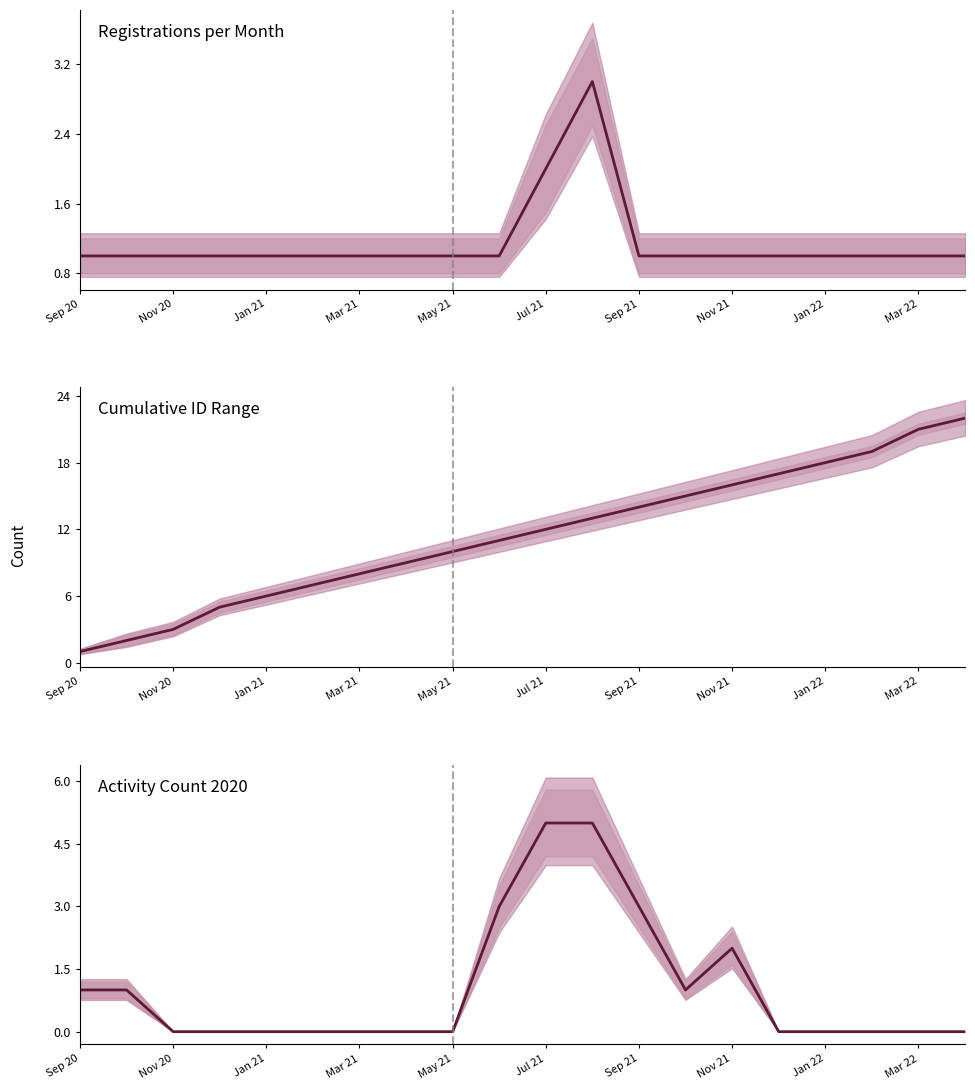

How many times do Registrations per Month and Activity Count 2020 cross each other?

2